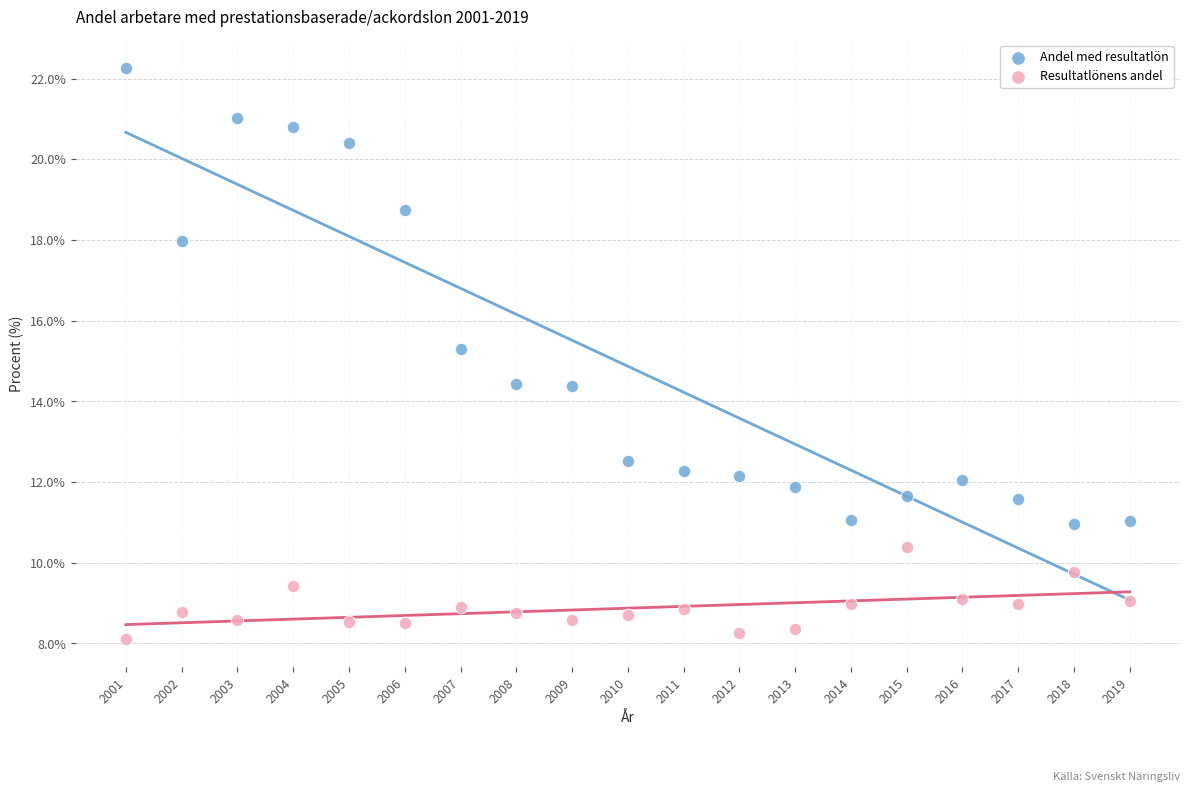

Across all data points, what is the range of Y values (max minus min)?

14.1